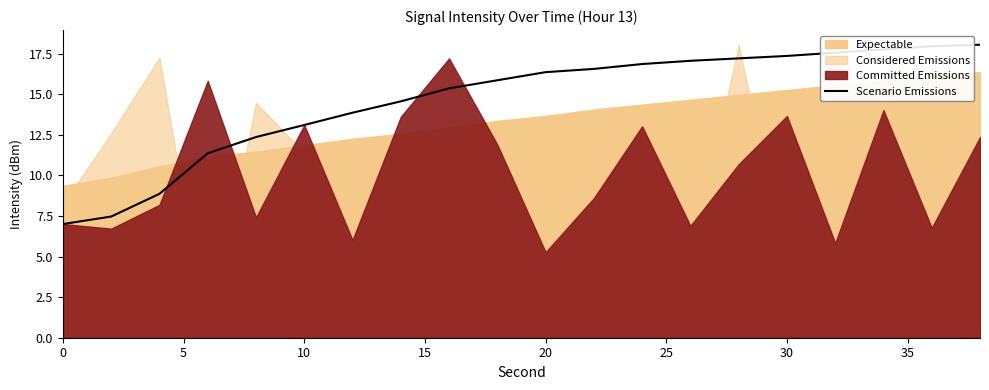

True or false: Scenario Emissions has a value of 17.4 at 30.

True